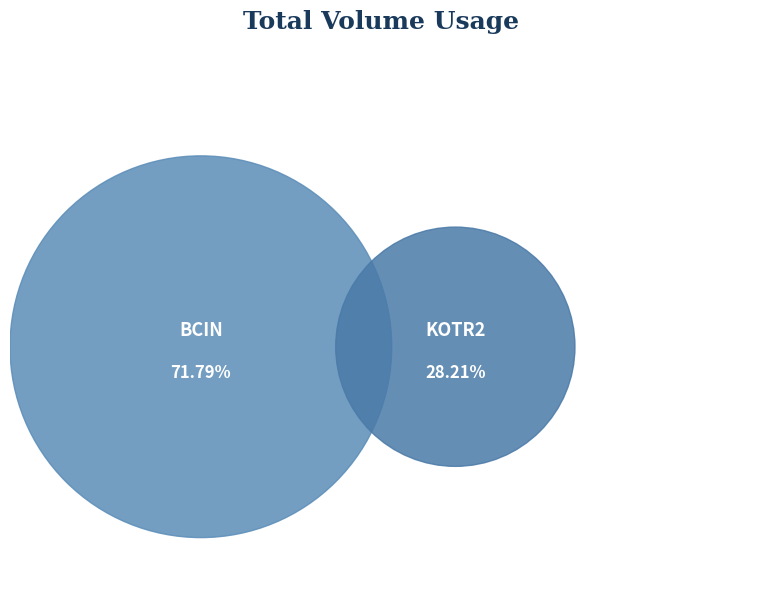

What percentage is the BCIN slice, to the nearest percent?

72%